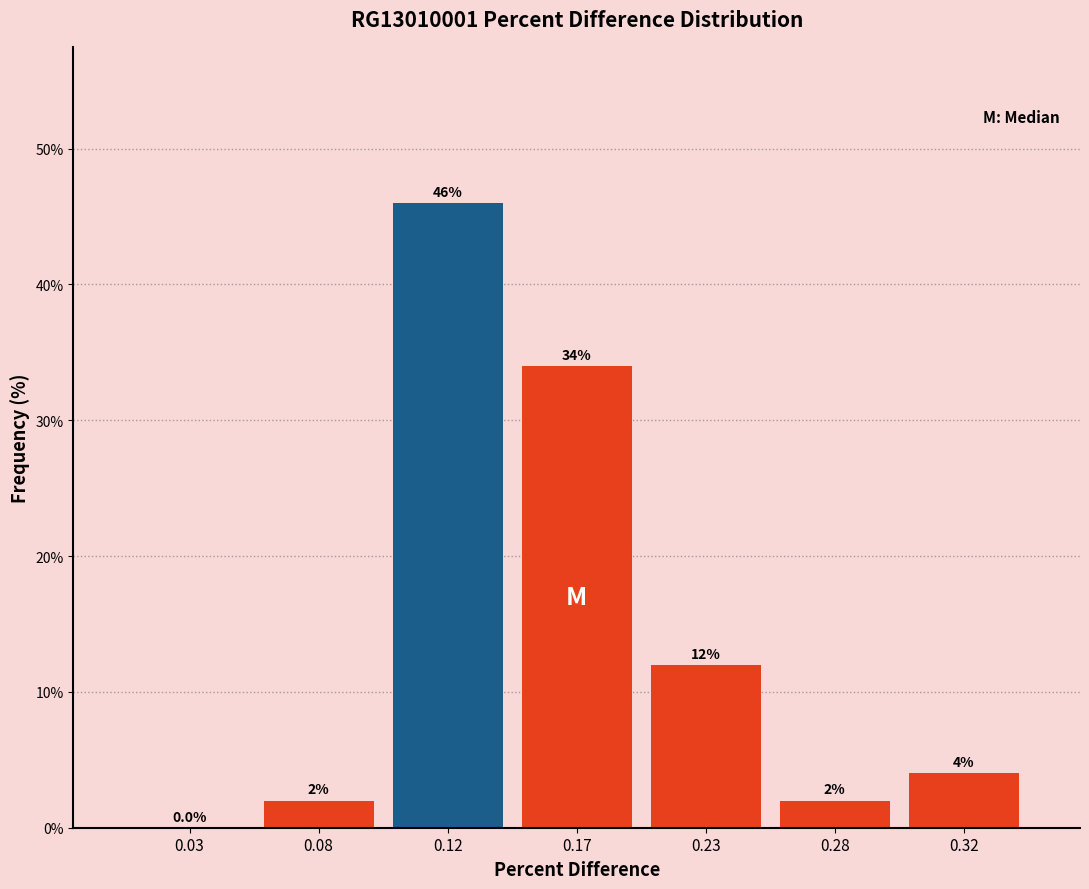

Reading left to right, extract all data points from this chart.

0.03=0	0.08=2	0.12=46	0.17=34	0.23=12	0.28=2	0.32=4